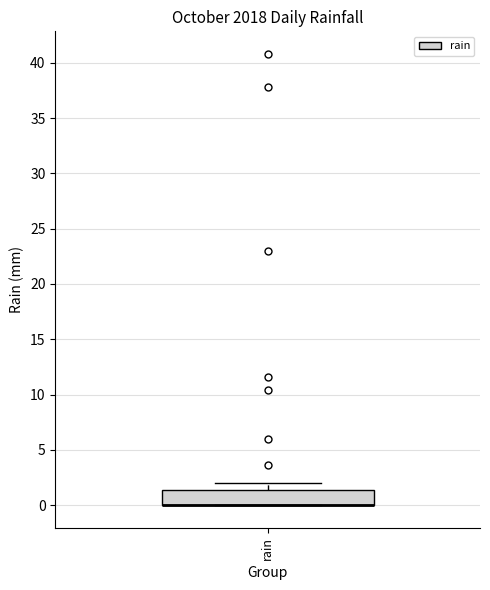

Transcribe this box plot: give where the median line is, the range the box spans, and where the two whiskers end, as read against the y-axis. The values are not printed on the chart, so give them approximately, as read against the axis.

median 0.0 (drawn on the box's lower edge), box 0.0 to 1.5, whiskers 0.0 to 2.0